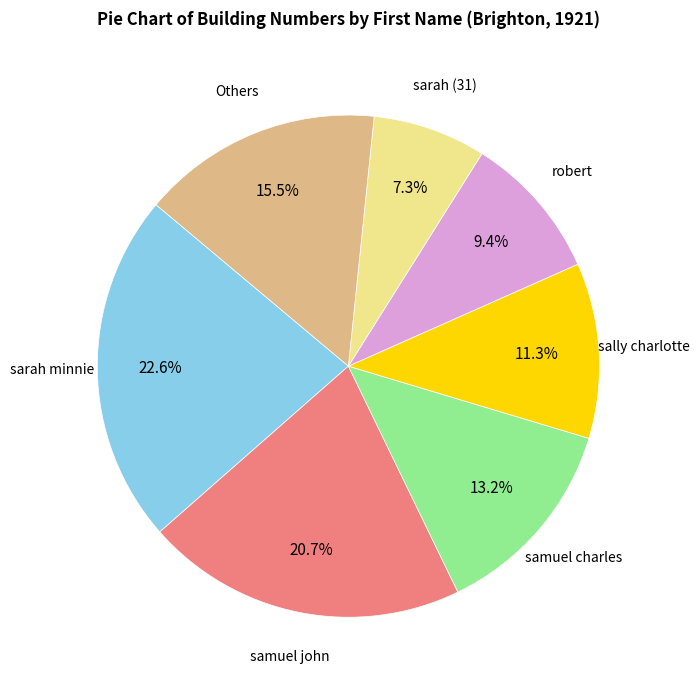

Is there any slice that represents more than half of the pie?

No